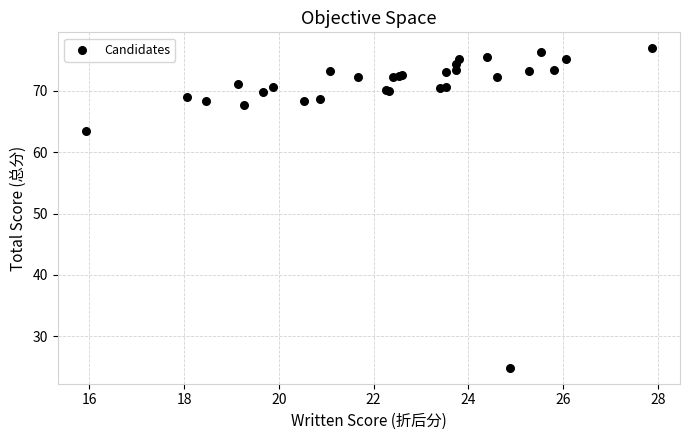

What Y value in the scatter plot is closest to 50?

63.5